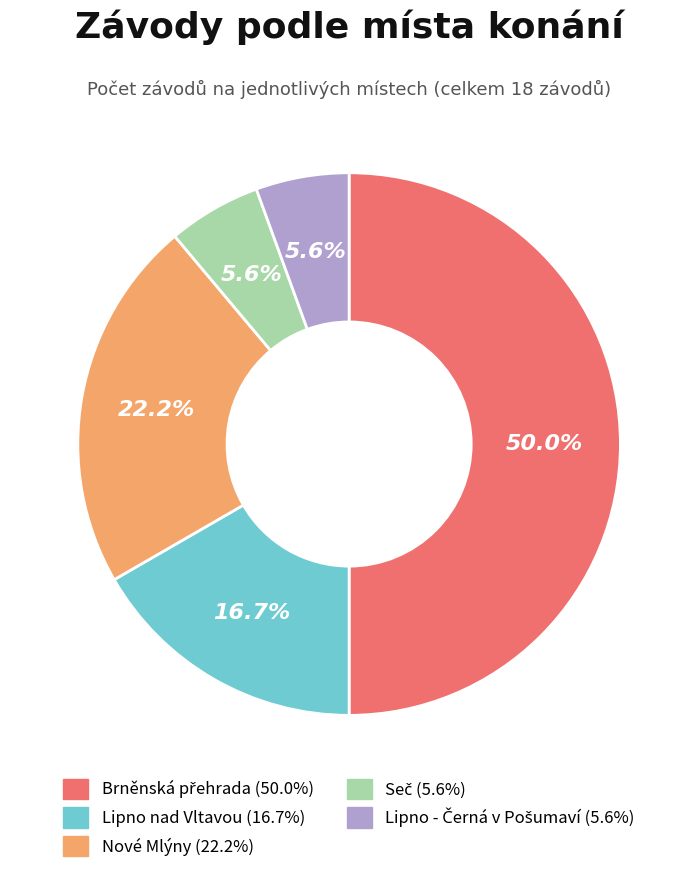

What portion of the pie excludes Lipno nad Vltavou?

83.3%